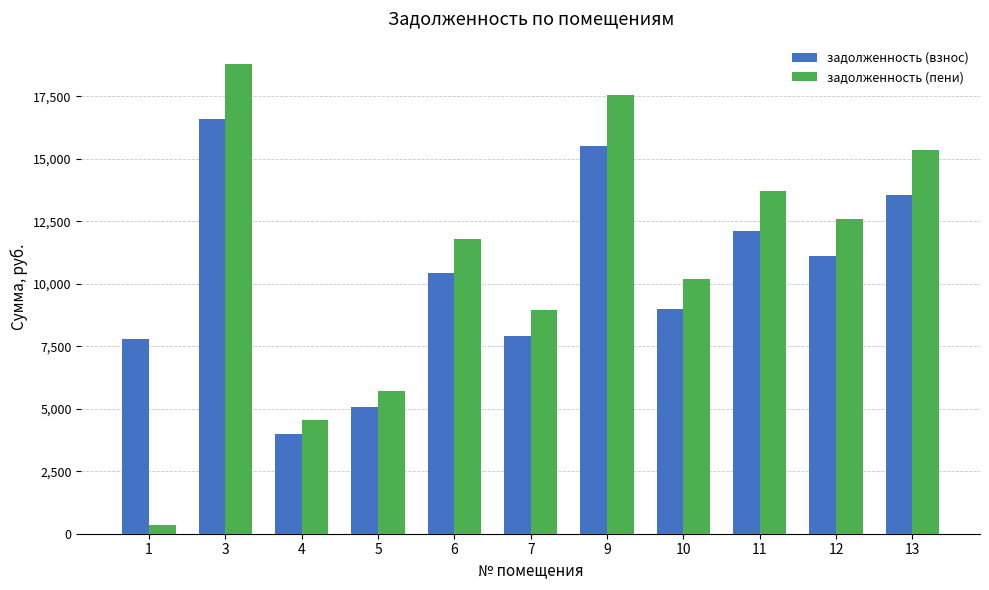

True or false: задолженность (взнос) has a value of 9068.3 at 5.

False